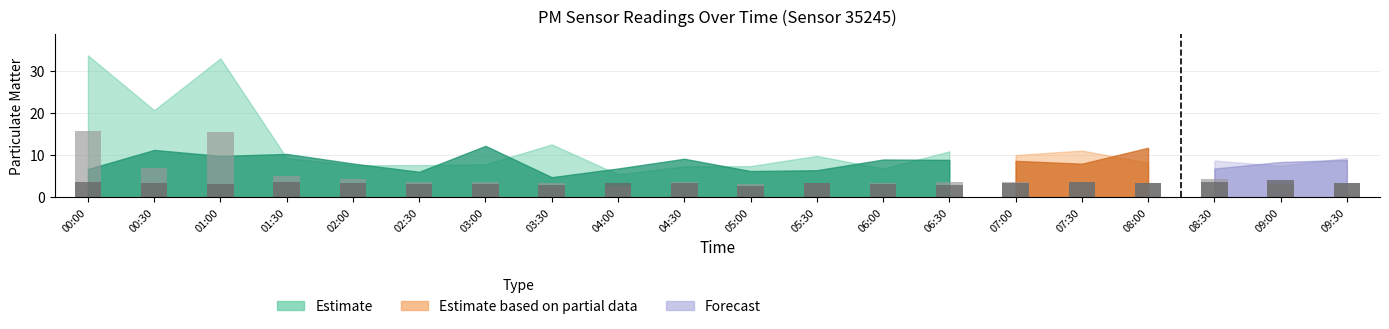

The value of P2 at 02:30 is 3.1. True or false?

True